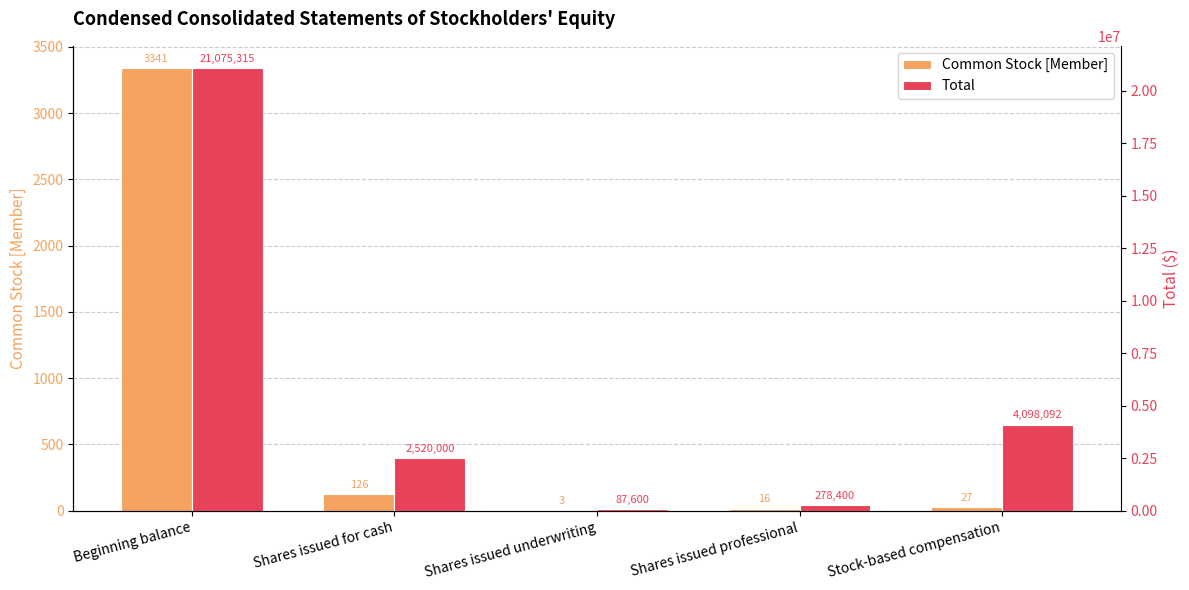

What position from the right is Stock-based compensation?

1